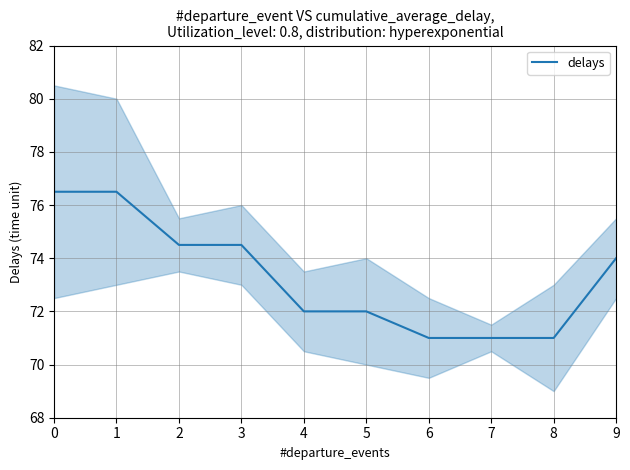

Reading left to right, extract all data points from this chart.

76.5	76.5	74.5	74.5	72.0	72.0	71.0	71.0	71.0	74.0